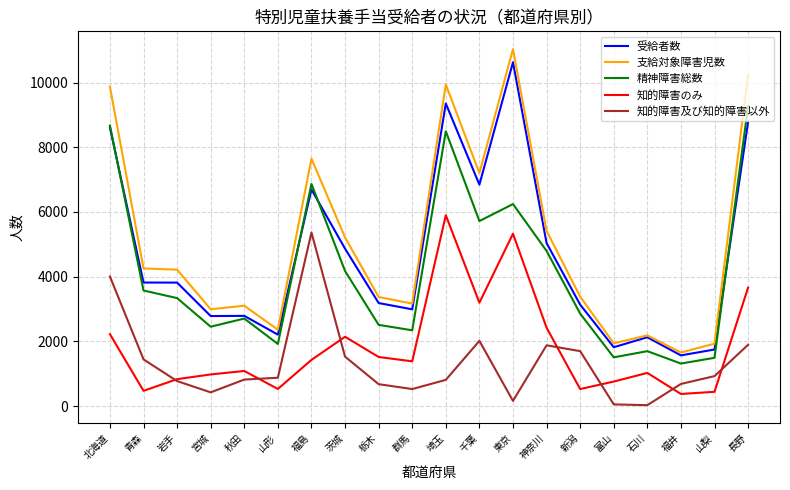

At which category is the sum across all series the highest?

埼玉